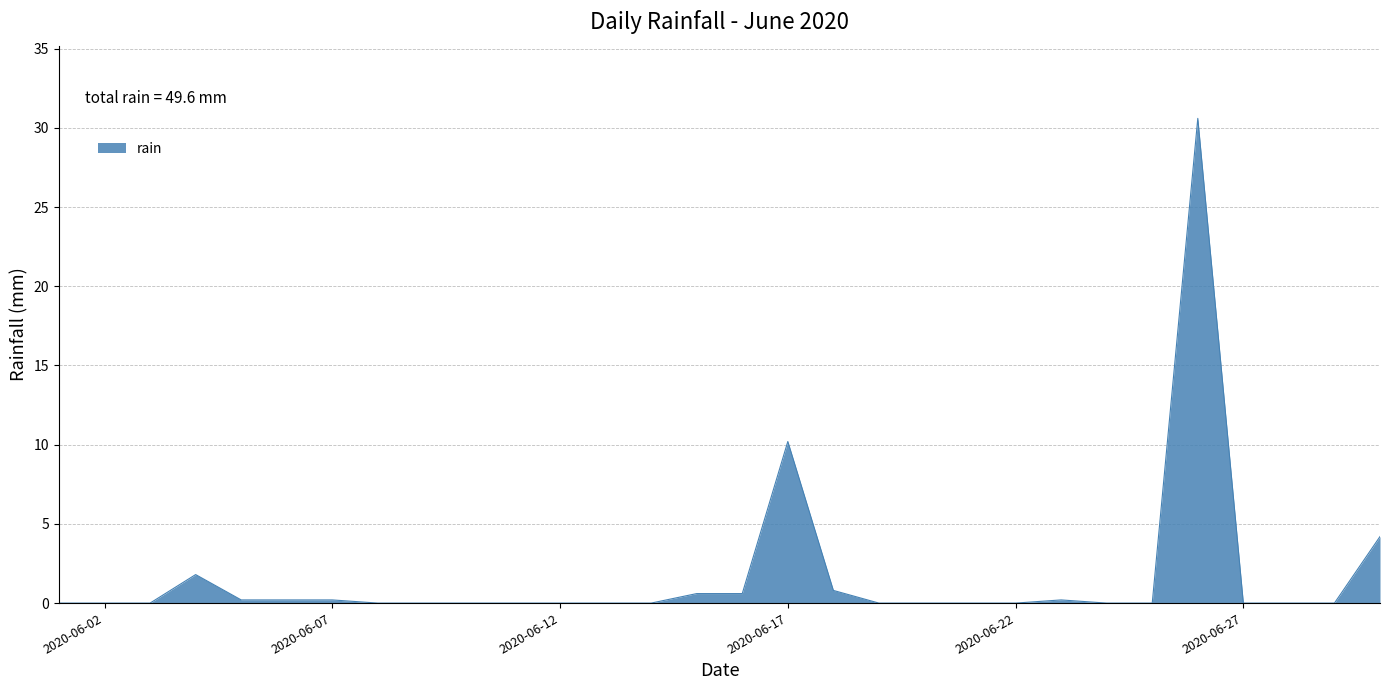

What is the greatest value displayed?

30.6